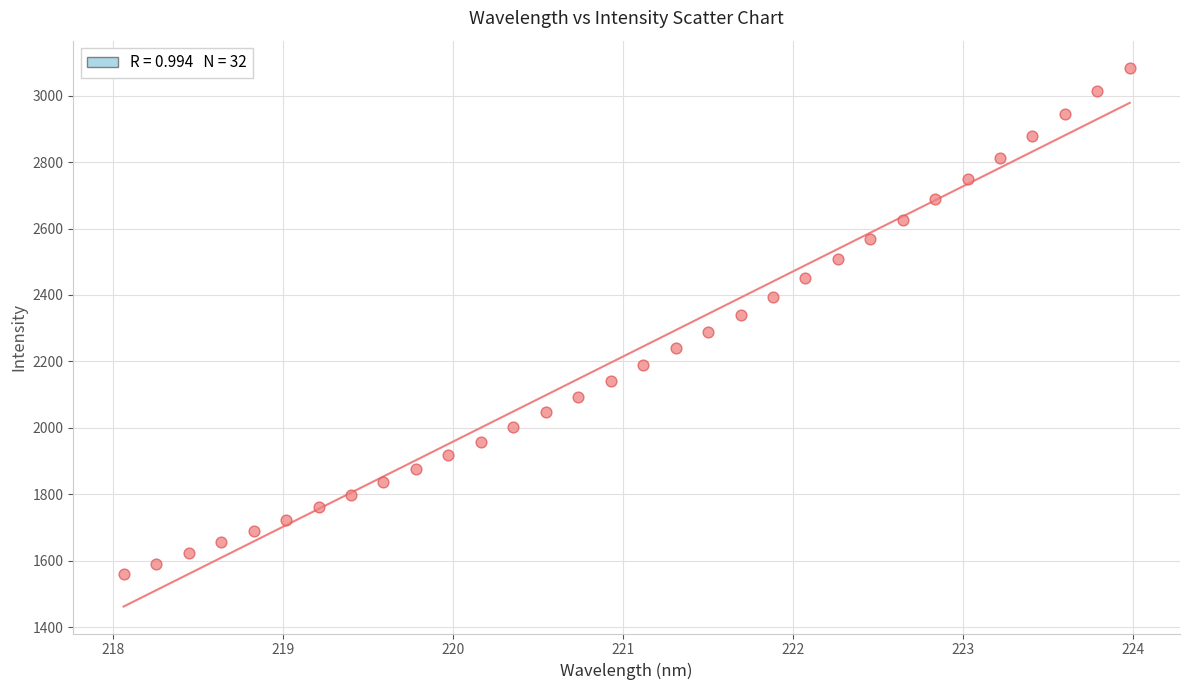

What is the range of X values (max minus min)?

5.9